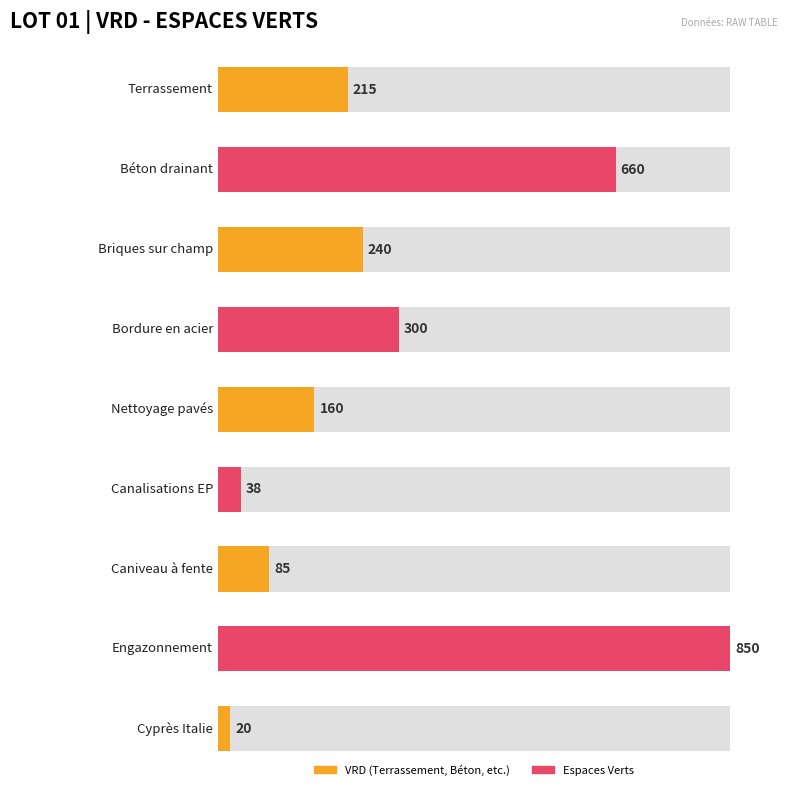

Rank the categories by Quantité value from lowest to highest.

Cyprès Italie, Canalisations EP, Caniveau à fente, Nettoyage pavés, Terrassement, Briques sur champ, Bordure en acier, Béton drainant, Engazonnement